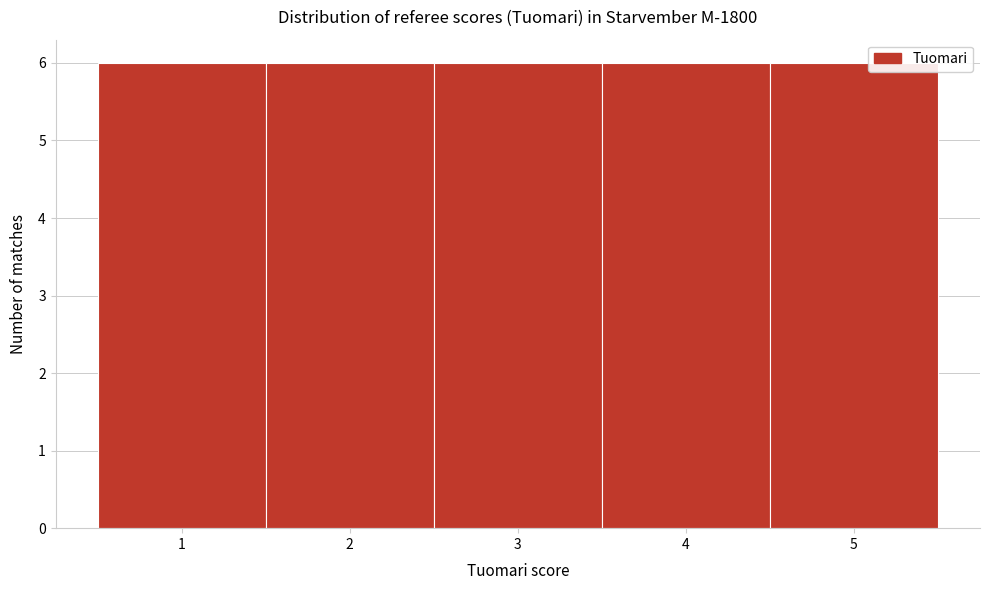

Reading left to right, transcribe this chart: for each bar, give the range it covers on the x-axis and its height. The values are not printed on the chart, so give them approximately, as read against the axis.

0.5 to 1.5: 6
1.5 to 2.5: 6
2.5 to 3.5: 6
3.5 to 4.5: 6
4.5 to 5.5: 6